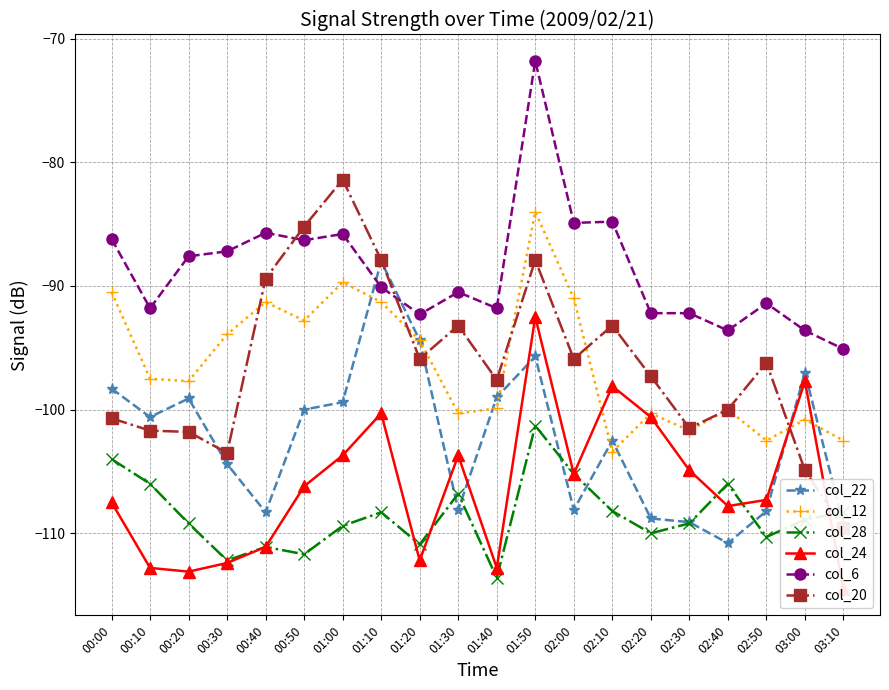

What is the average value of the col_20 series?

-96.2